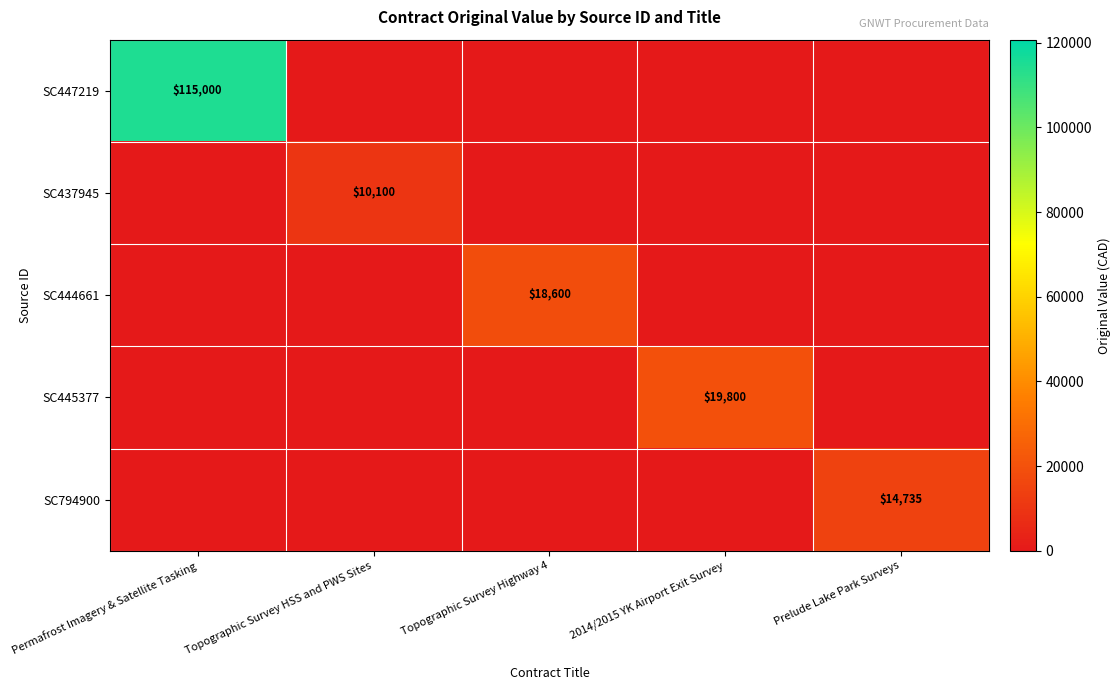

True or false: SC794900 has a value of 14735 at Prelude Lake Park Surveys.

True